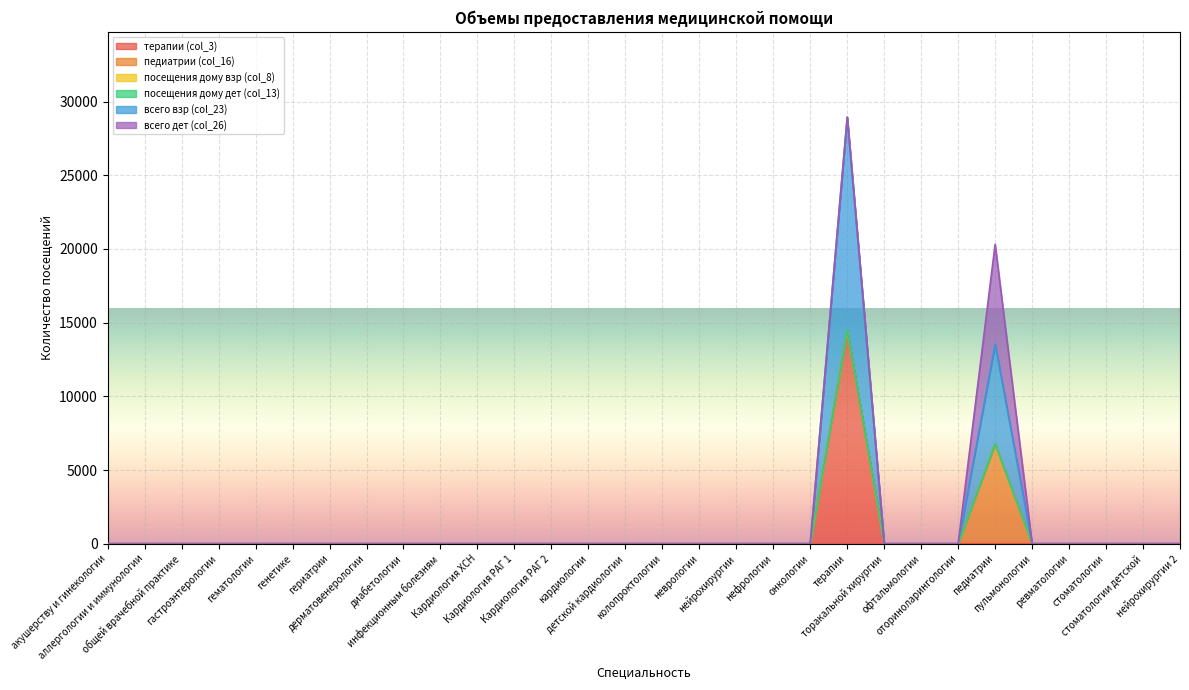

Count the number of data series in this chart.

6